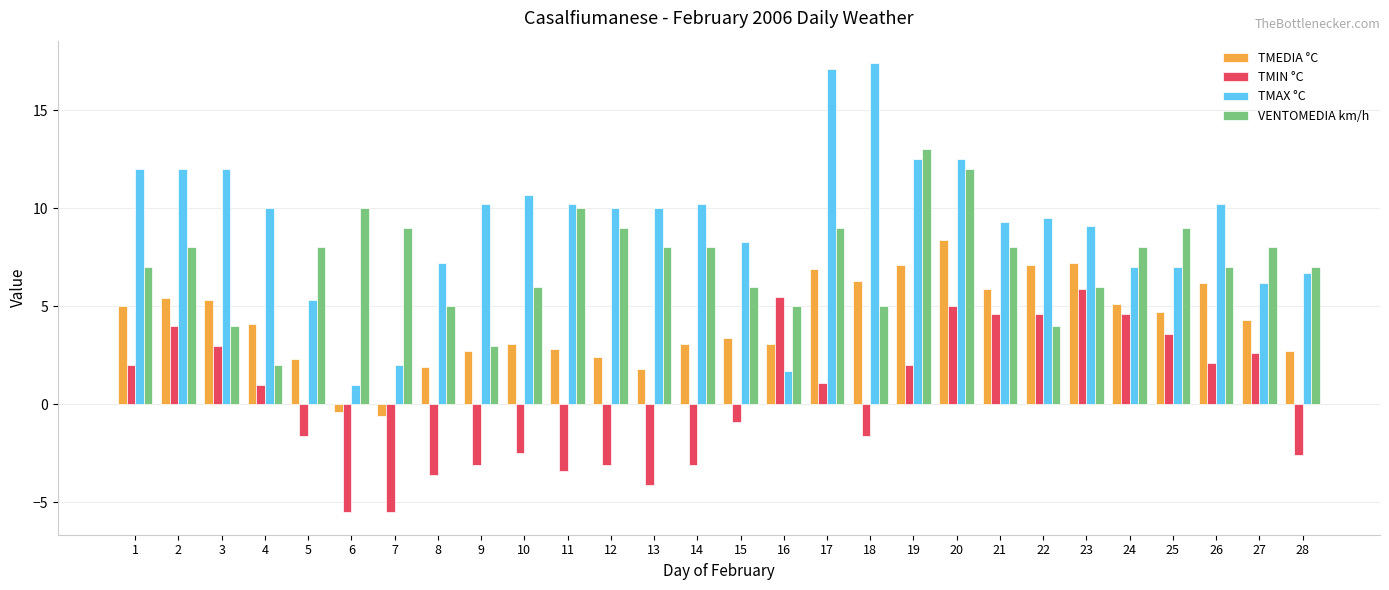

What is the value of the TMAX °C bar at the 3rd from the left?

12.0